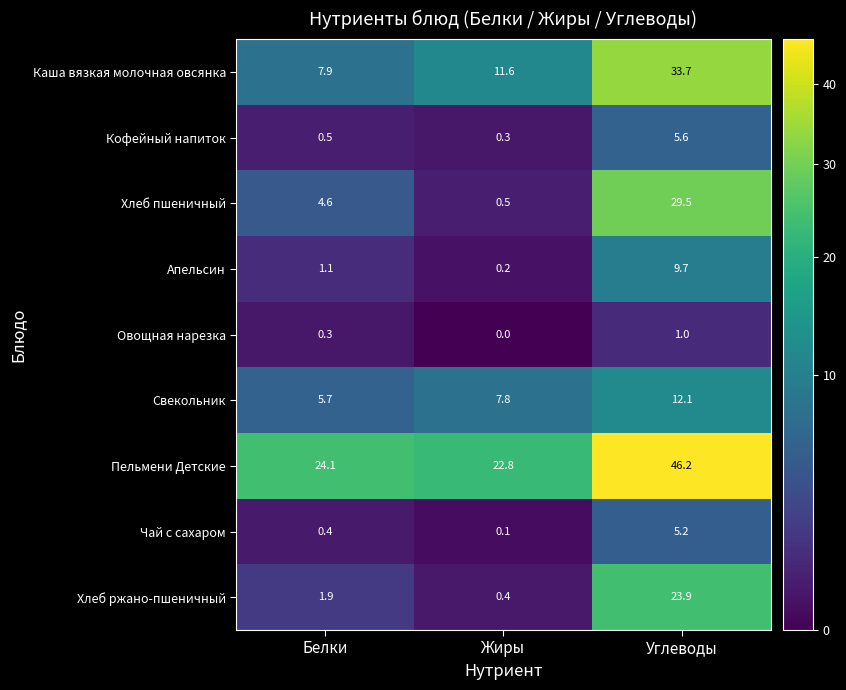

The value of Хлеб ржано-пшеничный at Углеводы is 37.5. True or false?

False